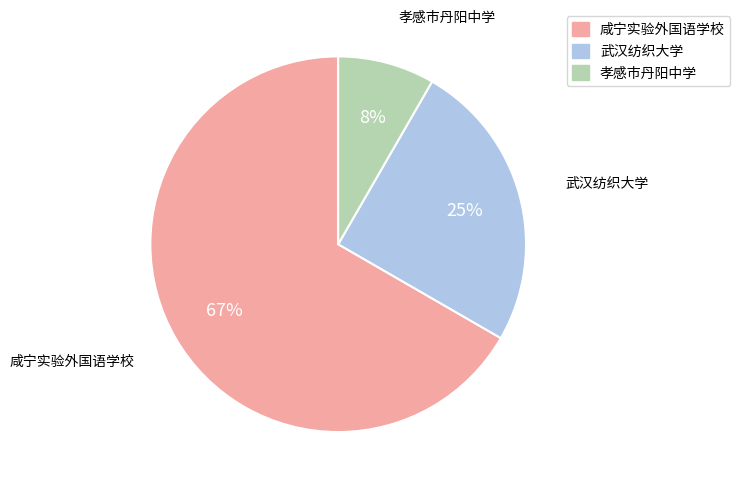

How many slices are in this pie chart?

3